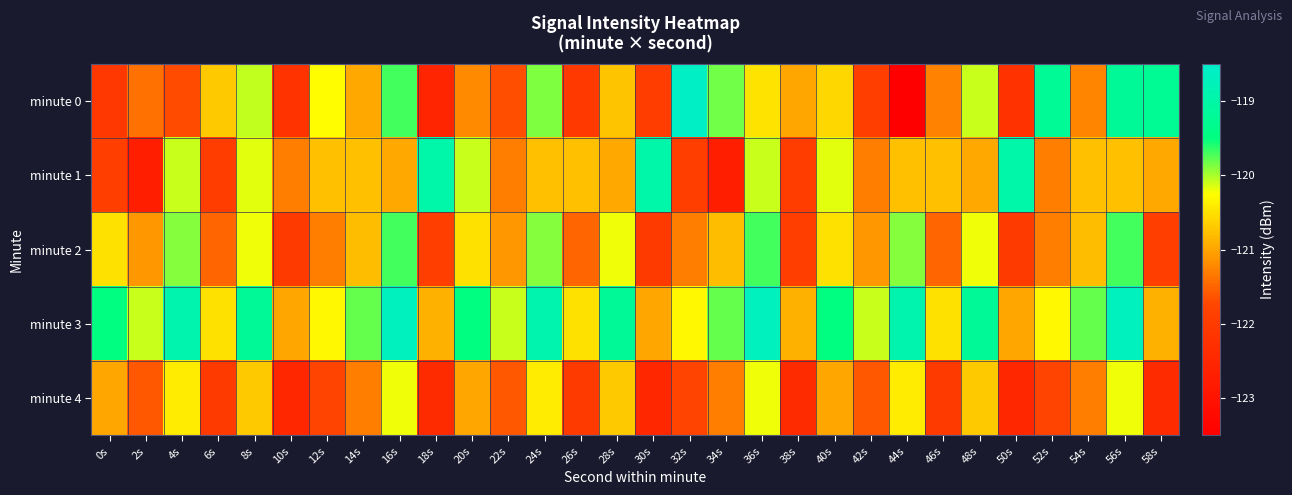

Reading left to right, what are all the values shown in this chart?

minute 0: 0s=-122.1	2s=-121.4	4s=-121.7	6s=-120.7	8s=-120.1	10s=-122.2	12s=-120.3	14s=-121.0	16s=-119.7	18s=-122.5	20s=-121.2	22s=-121.7	24s=-119.9	26s=-122.0	28s=-120.7	30s=-122.0	32s=-118.6	34s=-119.8	36s=-120.5	38s=-121.0	40s=-120.6	42s=-121.9	44s=-123.5	46s=-121.3	48s=-120.1	50s=-122.2	52s=-119.2	54s=-121.2	56s=-119.2	58s=-119.3
minute 1: 0s=-121.9	2s=-122.7	4s=-120.1	6s=-121.9	8s=-120.2	10s=-121.3	12s=-120.8	14s=-120.8	16s=-121.0	18s=-119.0	20s=-120.1	22s=-121.3	24s=-120.8	26s=-120.8	28s=-121.0	30s=-119.0	32s=-121.9	34s=-122.7	36s=-120.1	38s=-121.9	40s=-120.2	42s=-121.3	44s=-120.8	46s=-120.8	48s=-121.0	50s=-119.0	52s=-121.3	54s=-120.8	56s=-120.8	58s=-121.0
minute 2: 0s=-120.5	2s=-121.1	4s=-119.9	6s=-121.5	8s=-120.2	10s=-122.0	12s=-121.3	14s=-120.8	16s=-119.7	18s=-121.9	20s=-120.5	22s=-121.1	24s=-119.9	26s=-121.5	28s=-120.2	30s=-122.0	32s=-121.3	34s=-120.8	36s=-119.7	38s=-121.9	40s=-120.5	42s=-121.1	44s=-119.9	46s=-121.5	48s=-120.2	50s=-122.0	52s=-121.3	54s=-120.8	56s=-119.7	58s=-121.9
minute 3: 0s=-119.5	2s=-120.1	4s=-118.9	6s=-120.5	8s=-119.2	10s=-121.0	12s=-120.3	14s=-119.8	16s=-118.7	18s=-120.9	20s=-119.5	22s=-120.1	24s=-118.9	26s=-120.5	28s=-119.2	30s=-121.0	32s=-120.3	34s=-119.8	36s=-118.7	38s=-120.9	40s=-119.5	42s=-120.1	44s=-118.9	46s=-120.5	48s=-119.2	50s=-121.0	52s=-120.3	54s=-119.8	56s=-118.7	58s=-120.9
minute 4: 0s=-121.0	2s=-121.6	4s=-120.4	6s=-122.0	8s=-120.7	10s=-122.5	12s=-121.8	14s=-121.3	16s=-120.2	18s=-122.4	20s=-121.0	22s=-121.6	24s=-120.4	26s=-122.0	28s=-120.7	30s=-122.5	32s=-121.8	34s=-121.3	36s=-120.2	38s=-122.4	40s=-121.0	42s=-121.6	44s=-120.4	46s=-122.0	48s=-120.7	50s=-122.5	52s=-121.8	54s=-121.3	56s=-120.2	58s=-122.4